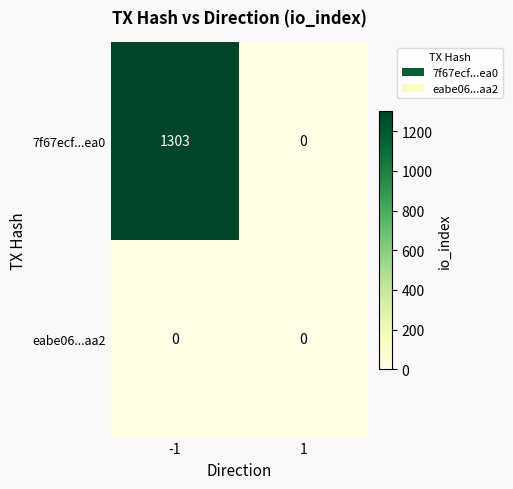

What is the greatest value displayed?

1303